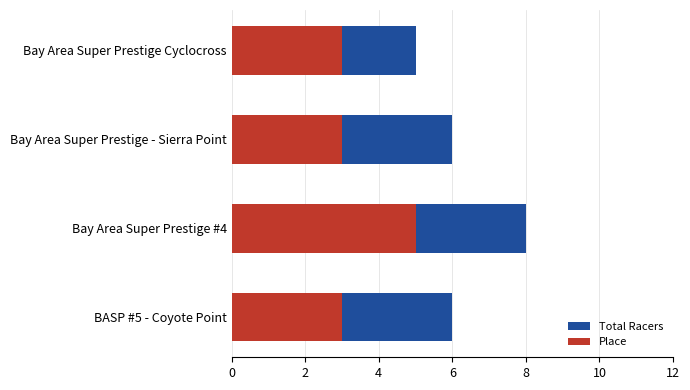

How many data points in Total Racers are less than 6?

1